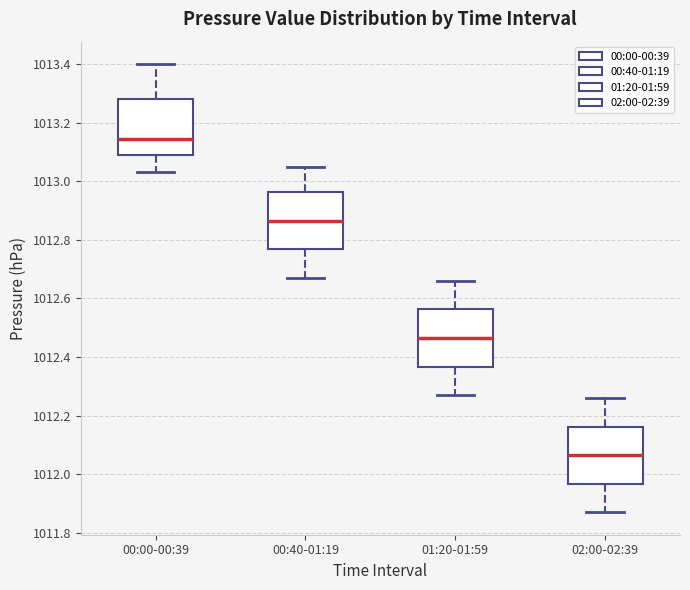

Which box has the lowest median line?

02:00-02:39